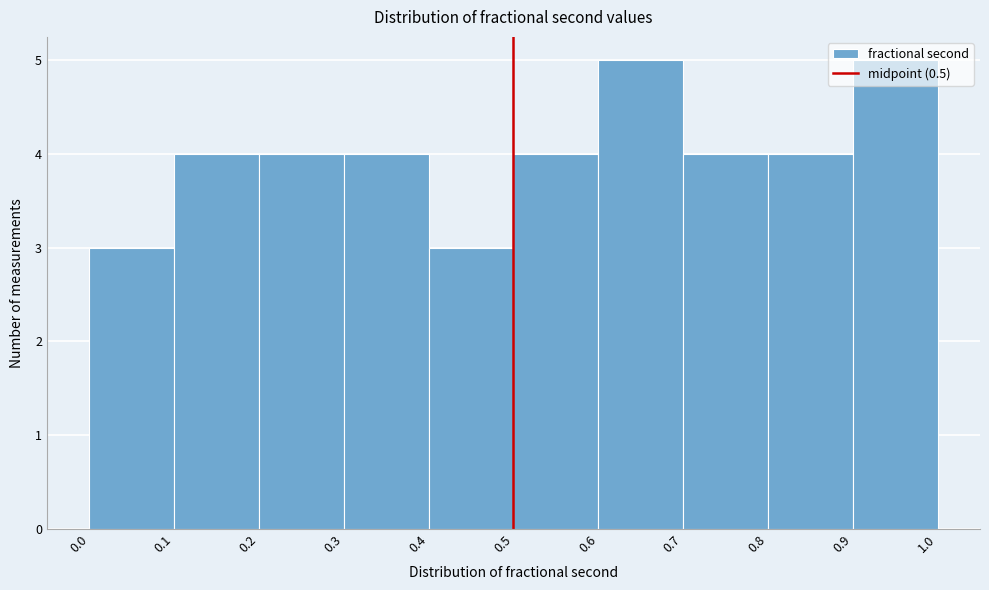

Reading left to right, transcribe this chart: for each bar, give the range it covers on the x-axis and its height. The values are not printed on the chart, so give them approximately, as read against the axis.

0.0 to 0.1: 3
0.1 to 0.2: 4
0.2 to 0.3: 4
0.3 to 0.4: 4
0.4 to 0.5: 3
0.5 to 0.6: 4
0.6 to 0.7: 5
0.7 to 0.8: 4
0.8 to 0.9: 4
0.9 to 1.0: 5